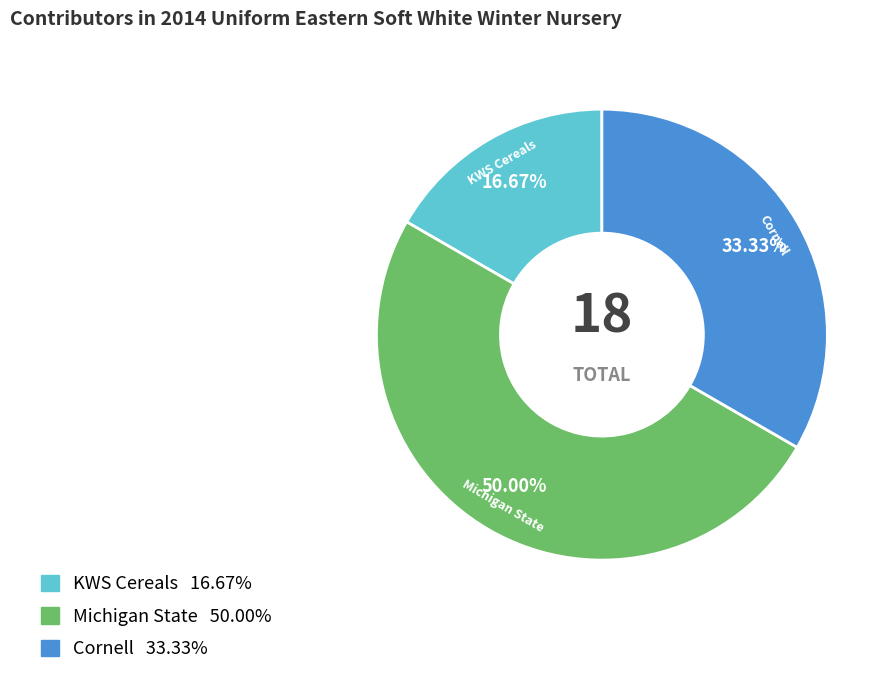

Approximately how many times larger is the value at Cornell compared to KWS Cereals?

2.0